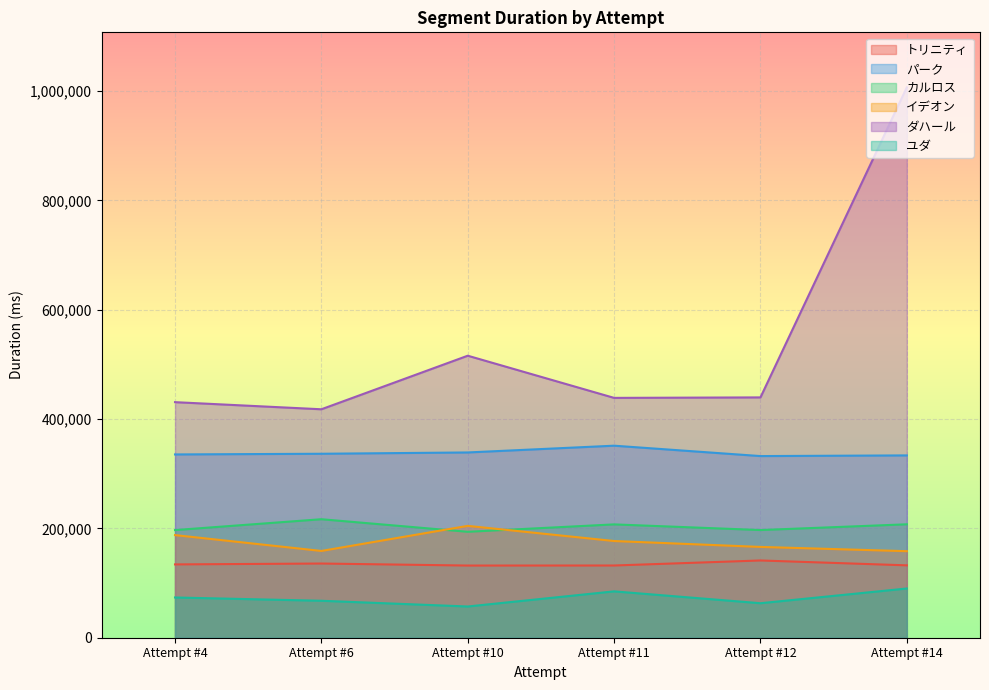

Reading left to right, transcribe all the data shown in this chart.

トリニティ: 134130	135755	132050	132136	141339	132424
パーク: 335338	336585	338968	351352	332347	333574
カルロス: 196958	216817	193815	207361	197016	207522
イデオン: 187771	158778	204653	176929	166138	158336
ダハール: 431008	417976	515977	438819	439707	1006946
ユダ: 73628	67622	57140	84821	63130	90061